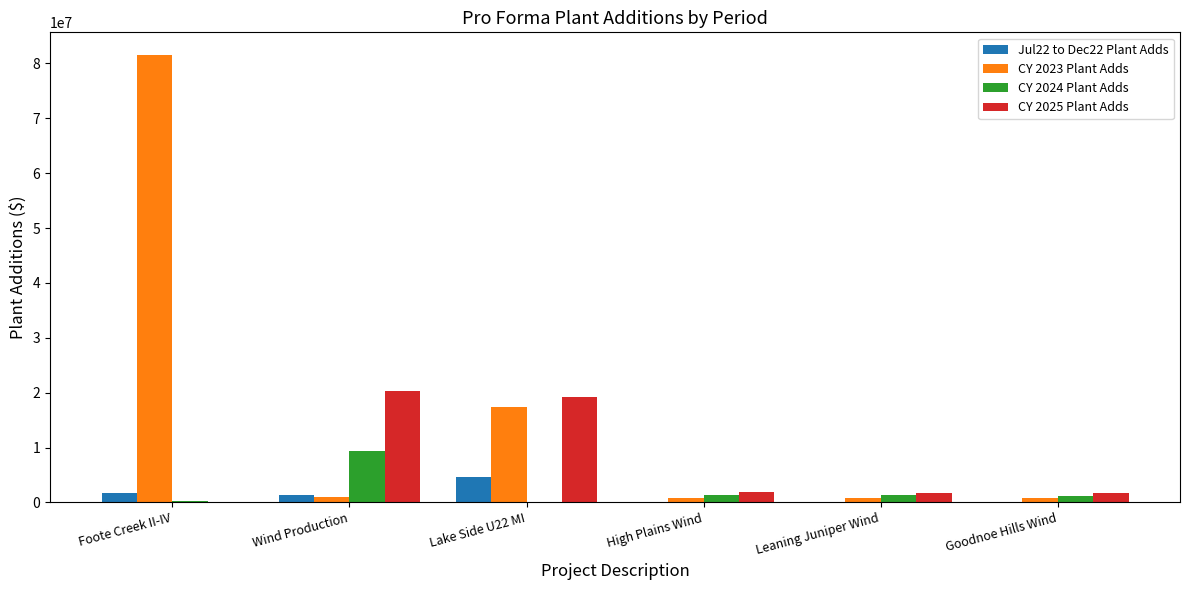

How many values in the CY 2025 Plant Adds series exceed 1958058?

3